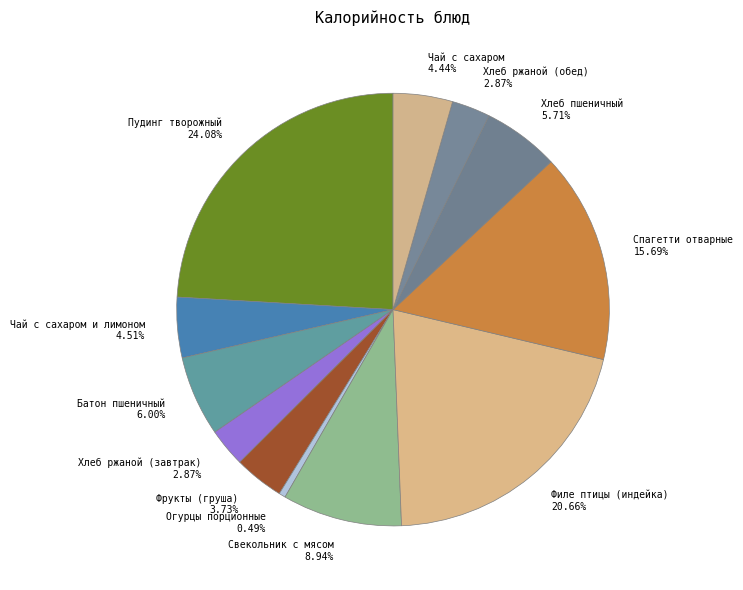

Is it true that Свекольник с мясом is 21% of the pie?

False